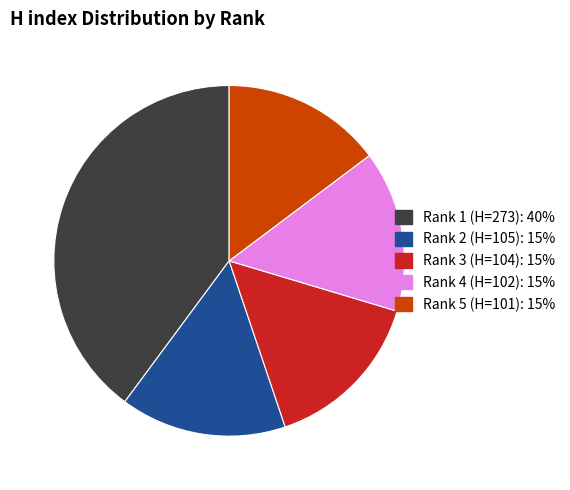

How many slices are in this pie chart?

5